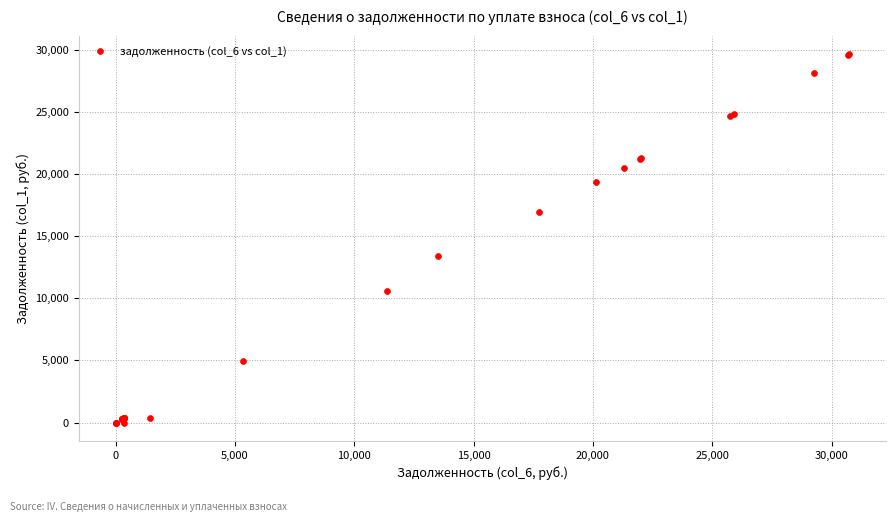

What Y value in the scatter plot is closest to 14831?

13415.2